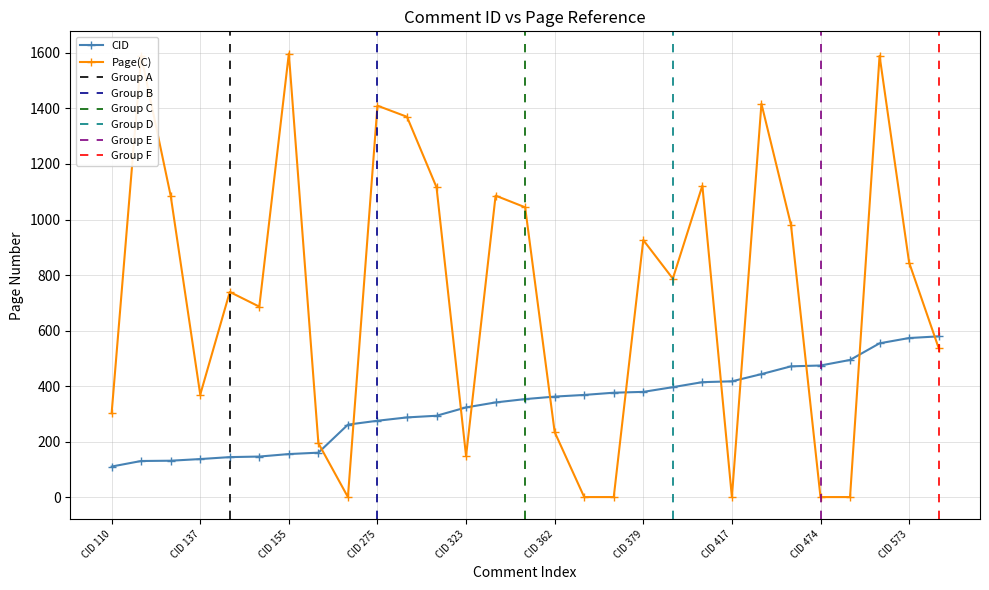

In Page(C), how many points are lower than both neighbors (excluding endpoints)?

6